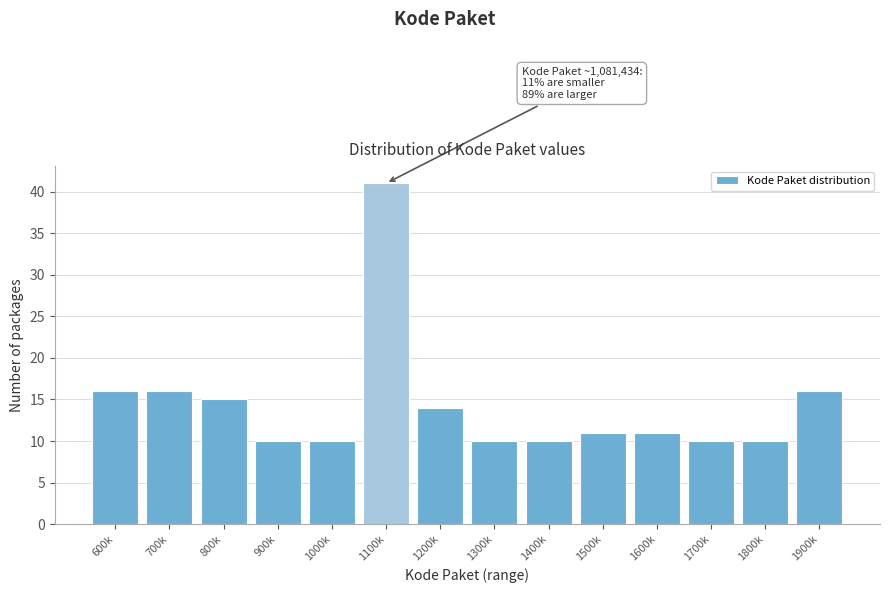

Reading left to right, extract all data points from this chart.

16	16	15	10	10	41	14	10	10	11	11	10	10	16